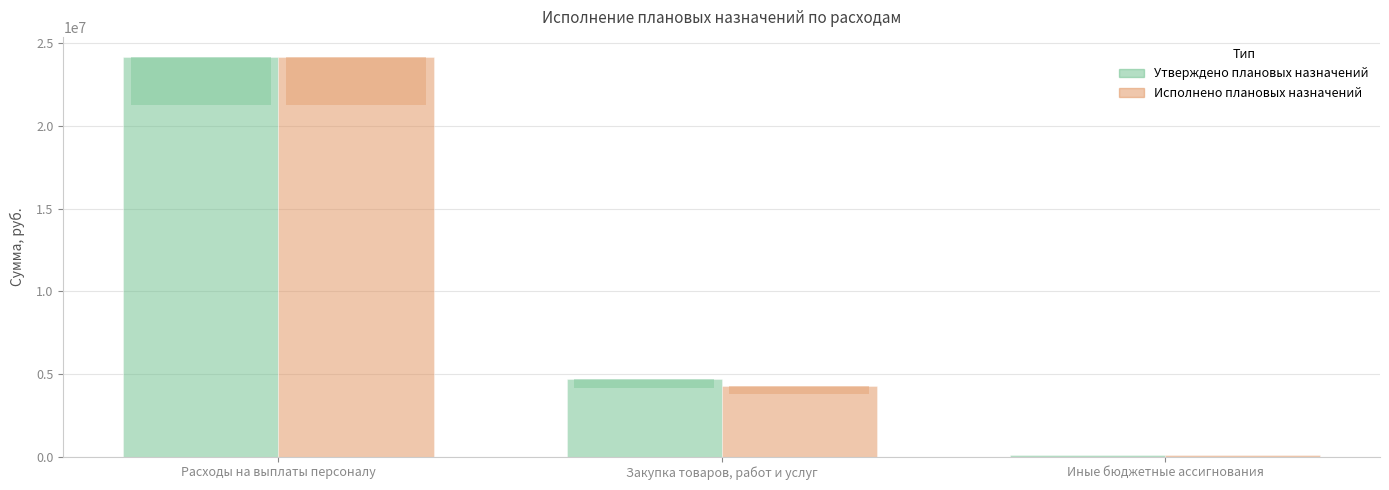

How many data points does each series have?

3